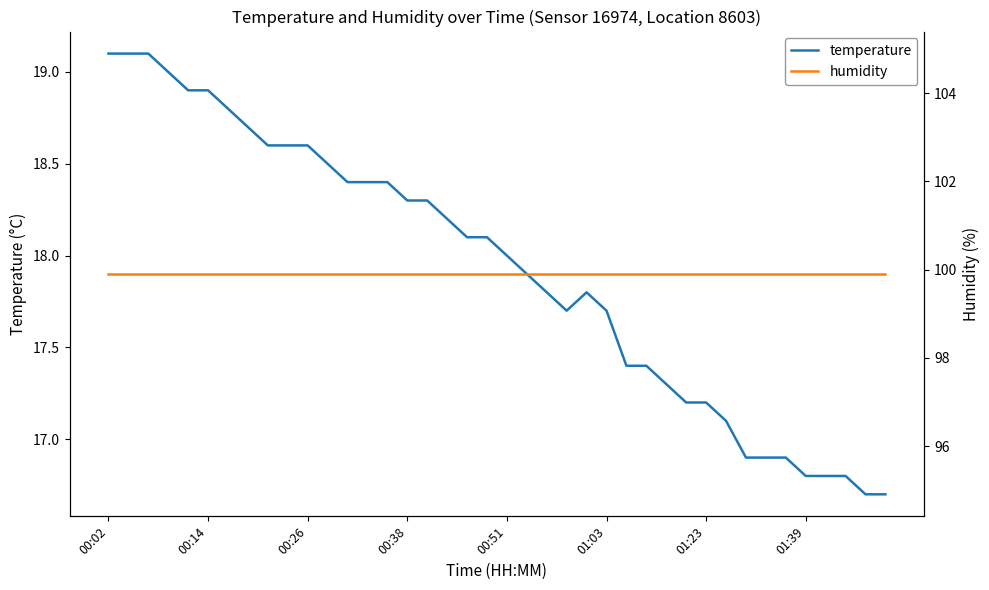

Reading right to left, what are all the values shown in this chart?

temperature: 16.7	16.7	16.8	16.8	16.8	16.9	16.9	16.9	17.1	17.2	17.2	17.3	17.4	17.4	17.7	17.8	17.7	17.8	17.9	18.0	18.1	18.1	18.2	18.3	18.3	18.4	18.4	18.4	18.5	18.6	18.6	18.6	18.7	18.8	18.9	18.9	19.0	19.1	19.1	19.1
humidity: 99.9	99.9	99.9	99.9	99.9	99.9	99.9	99.9	99.9	99.9	99.9	99.9	99.9	99.9	99.9	99.9	99.9	99.9	99.9	99.9	99.9	99.9	99.9	99.9	99.9	99.9	99.9	99.9	99.9	99.9	99.9	99.9	99.9	99.9	99.9	99.9	99.9	99.9	99.9	99.9